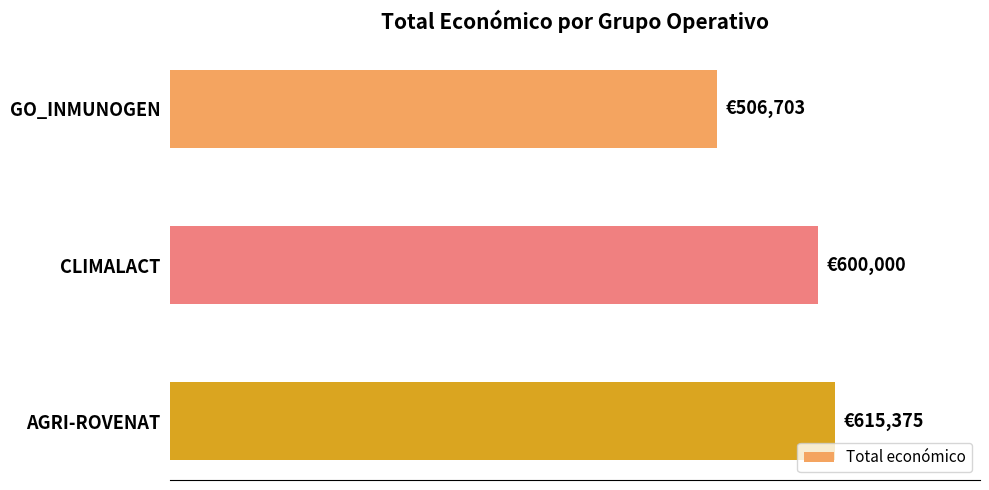

Does the chart contain any negative values?

No